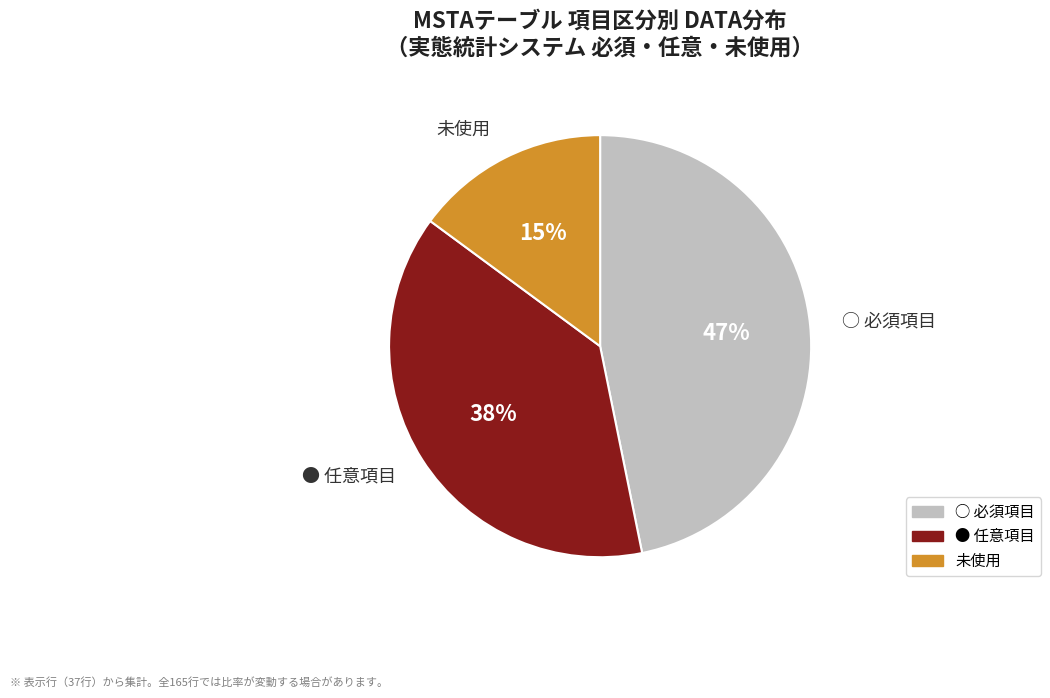

Which has a higher value, 未使用 or ○?

○